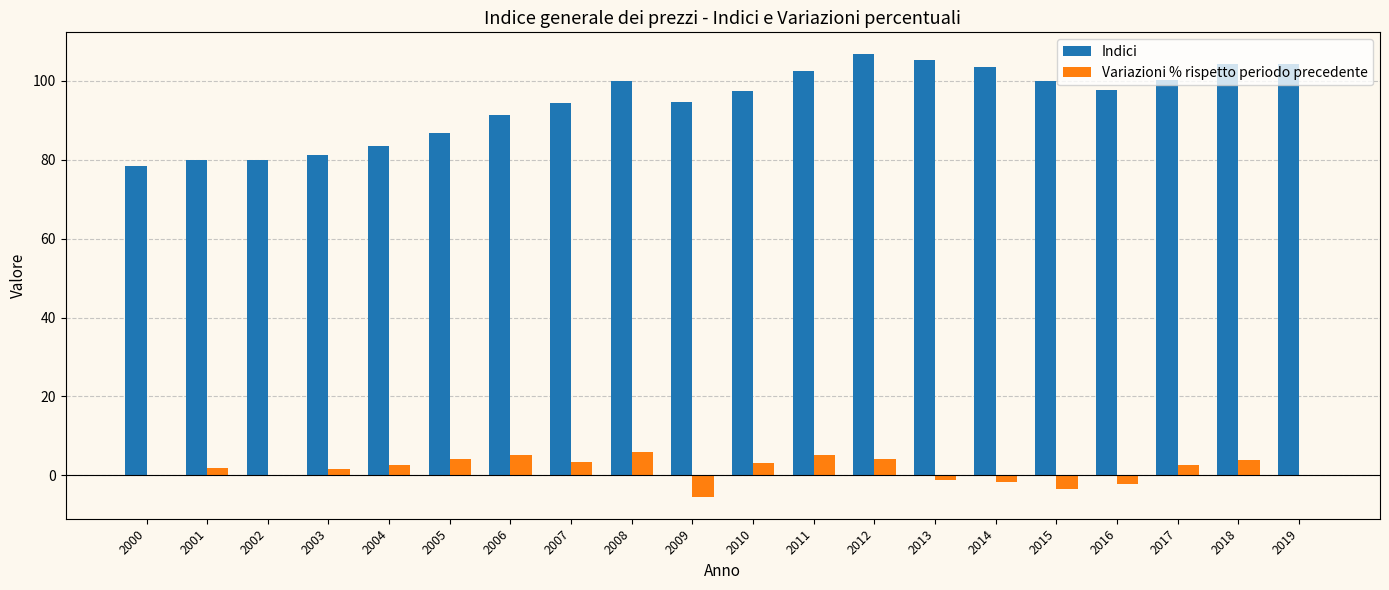

The value of Indici at 2017 is 100.3. True or false?

True